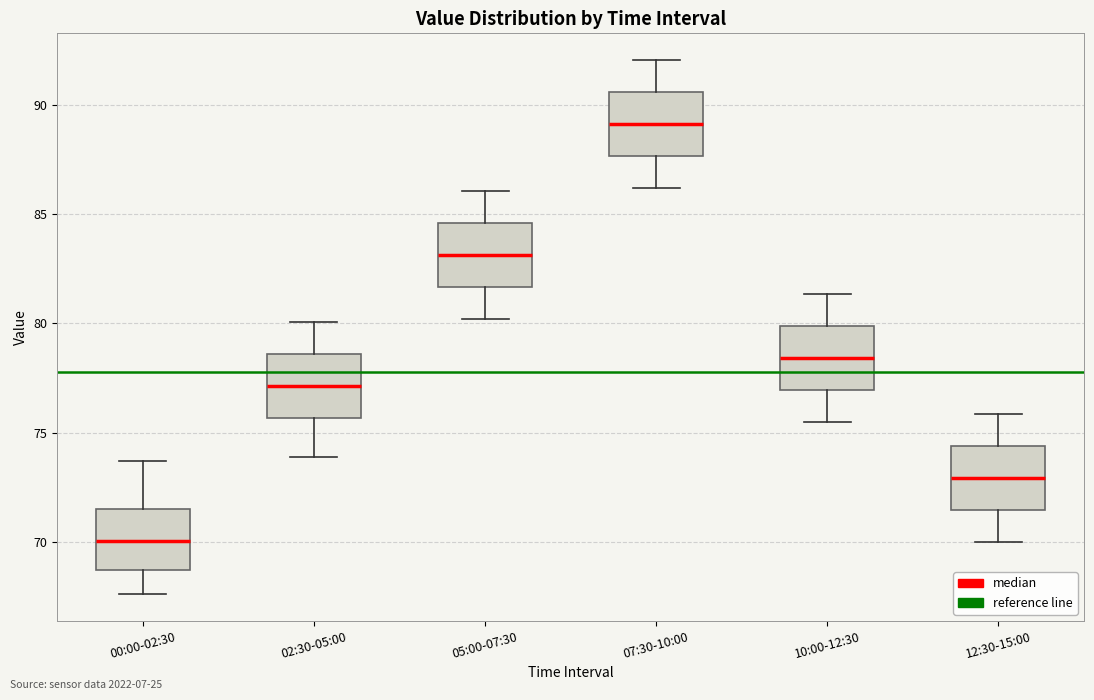

Reading left to right, transcribe this box plot: for each box, give where its median line is, the range the box spans, and where its two whiskers end, as read against the y-axis. The values are not printed on the chart, so give them approximately, as read against the axis.

00:00-02:30: median 70.0, box 68.5 to 71.5, whiskers 67.5 to 73.5
02:30-05:00: median 77.0, box 75.5 to 78.5, whiskers 74.0 to 80.0
05:00-07:30: median 83.0, box 81.5 to 84.5, whiskers 80.0 to 86.0
07:30-10:00: median 89.0, box 87.5 to 90.5, whiskers 86.0 to 92.0
10:00-12:30: median 78.5, box 77.0 to 80.0, whiskers 75.5 to 81.5
12:30-15:00: median 73.0, box 71.5 to 74.5, whiskers 70.0 to 76.0